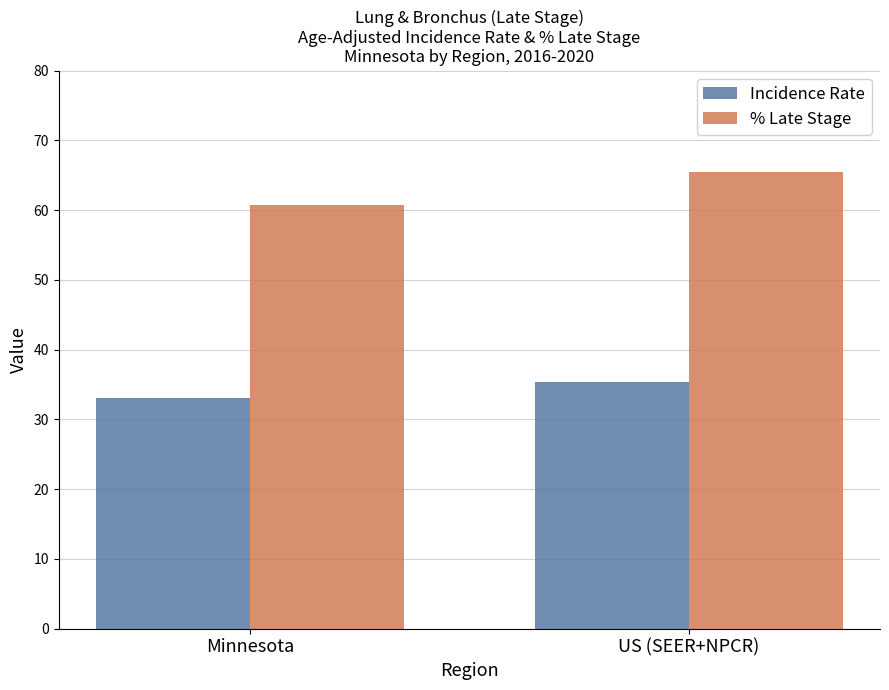

Which series has the largest total across all categories?

% Late Stage